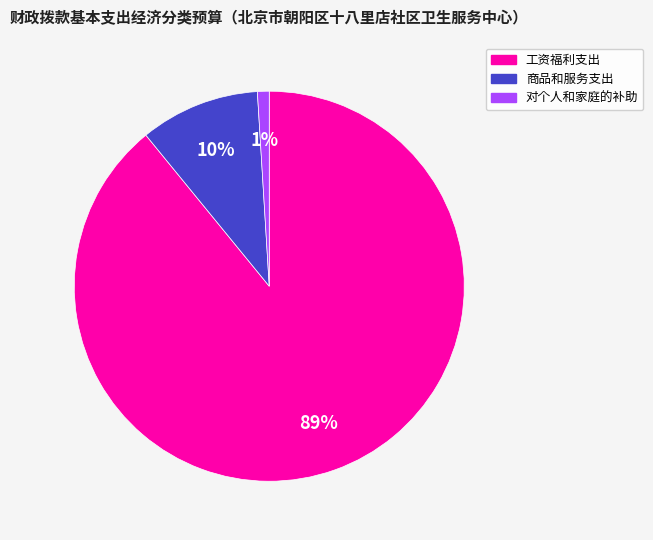

To the nearest percent, what is the difference between the largest and smallest slice percentages?

88%